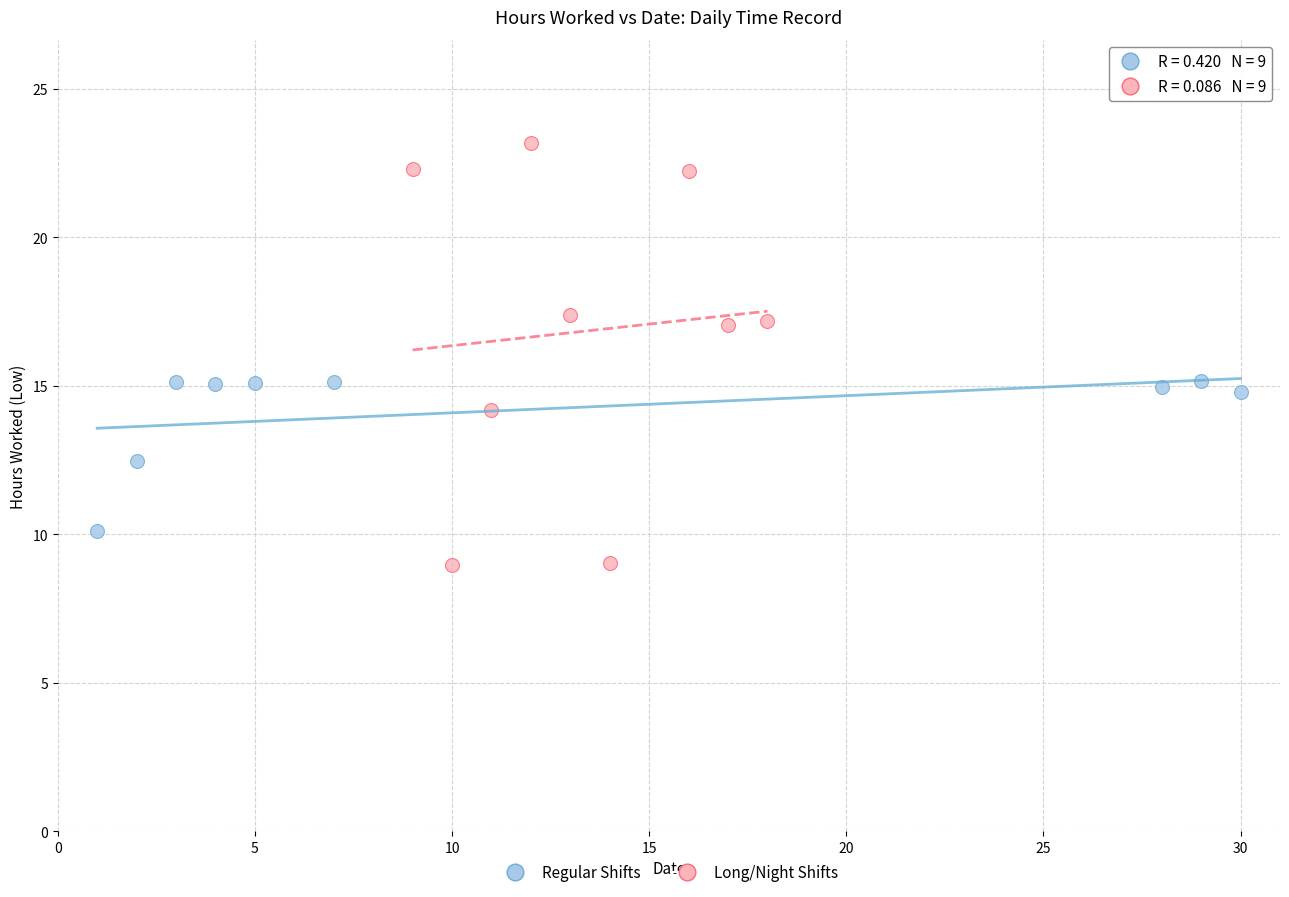

Which series contains the highest Y value?

Long/Night Shifts